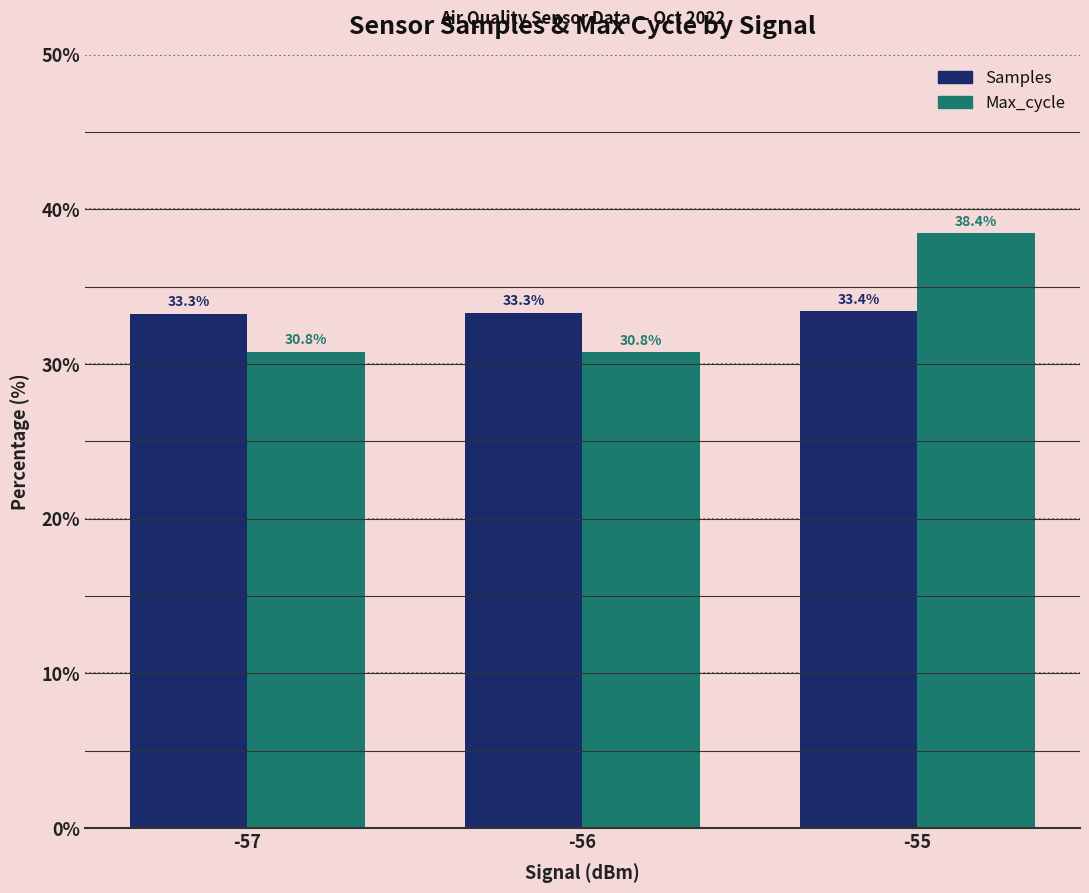

True or false: Max_cycle has a value of 30.8 at -57.

True